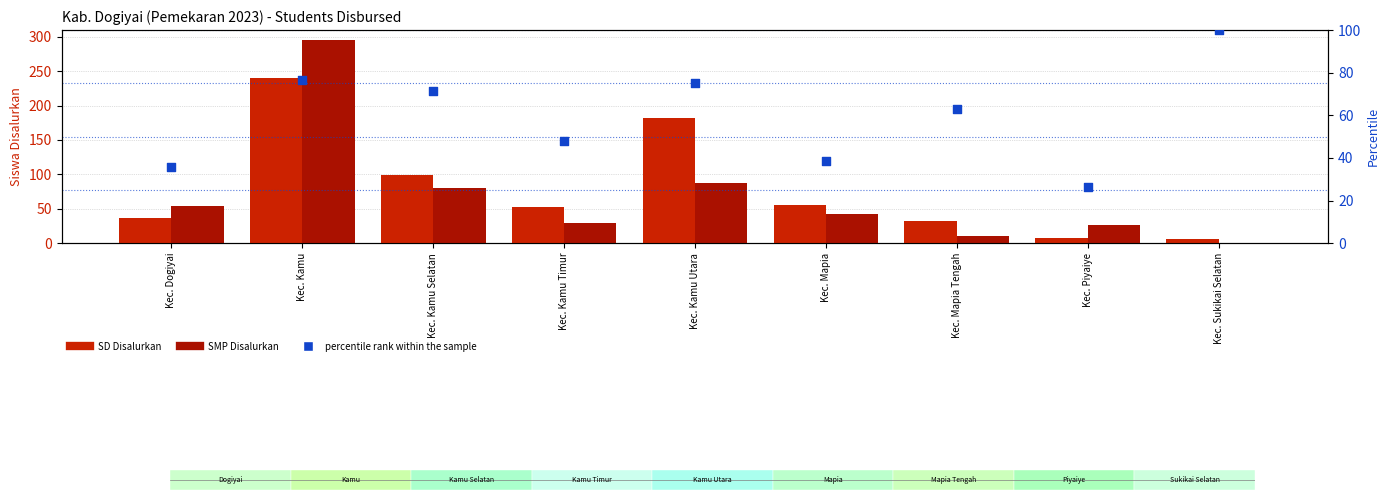

What are all the series names shown in the legend?

SD Disalurkan, SMP Disalurkan, percentile rank within the sample